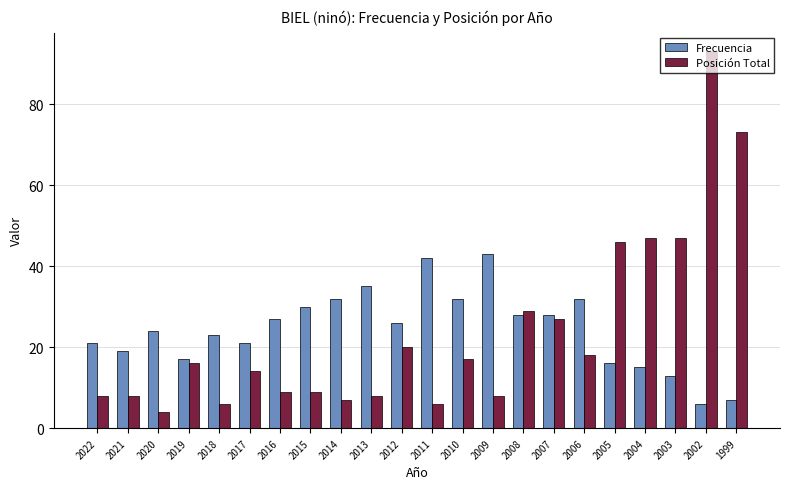

At 2006, list the series in order from largest to smallest.

Frecuencia, Posición Total